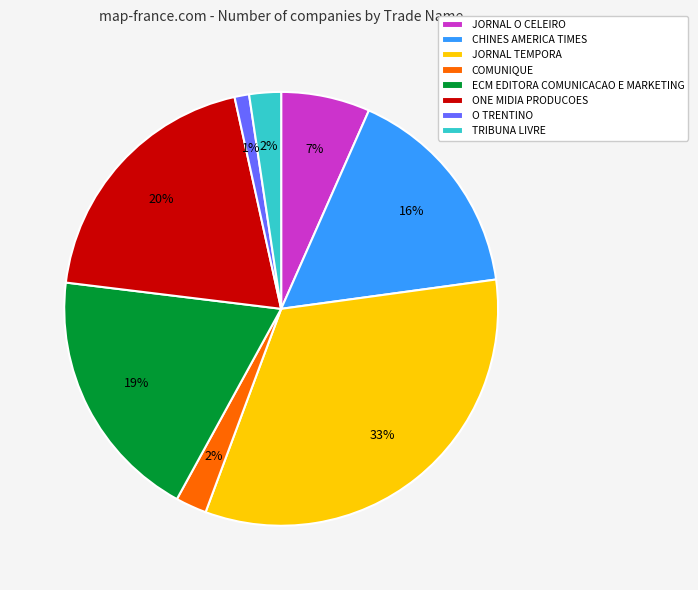

To the nearest percent, what is the average slice percentage?

12%